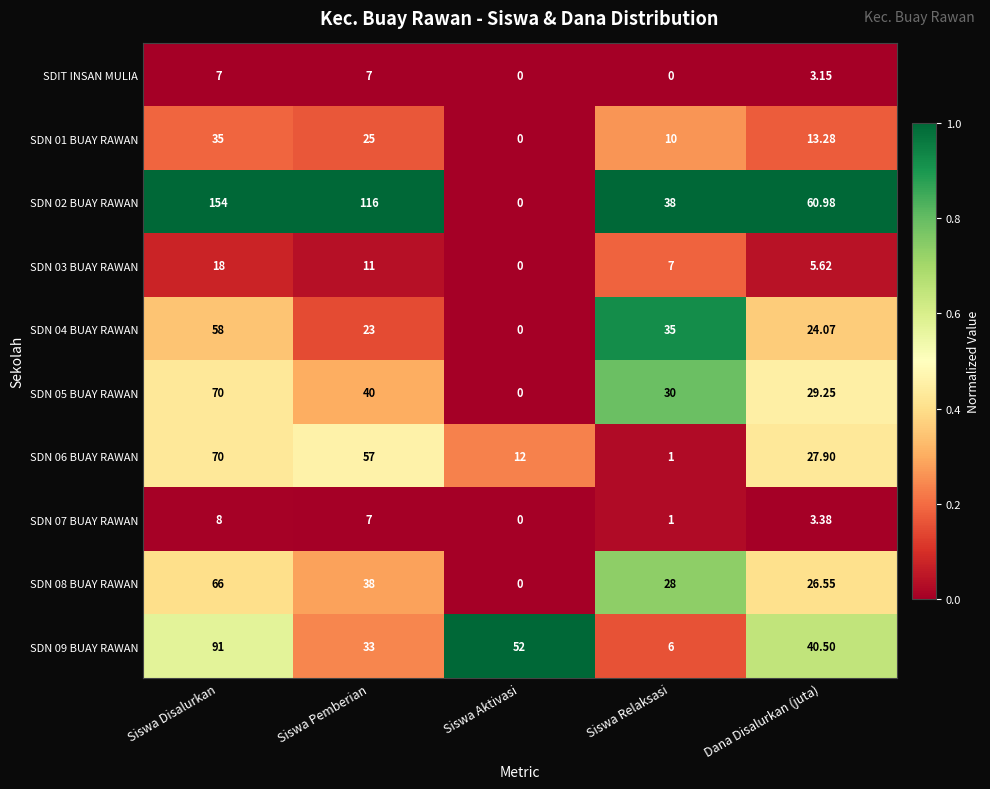

Which label corresponds to the largest value in the chart?

Siswa Disalurkan